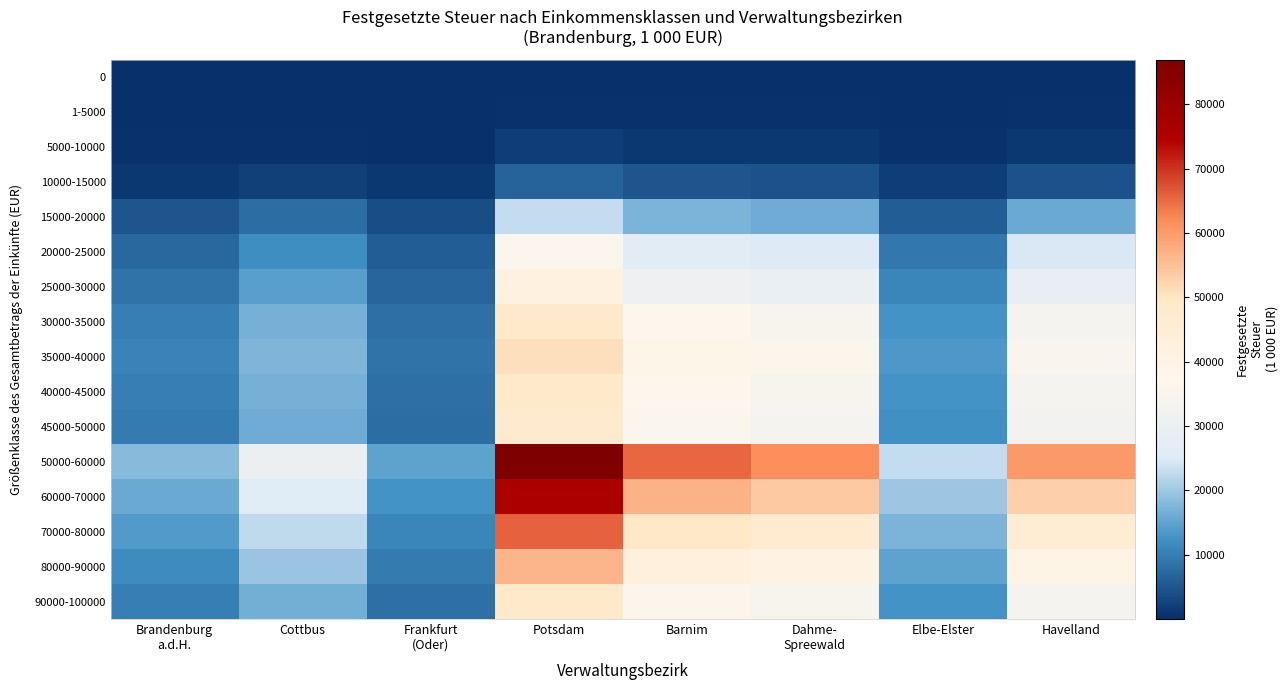

Which has a higher value, Dahme-
Spreewald or Frankfurt
(Oder)?

Dahme-
Spreewald